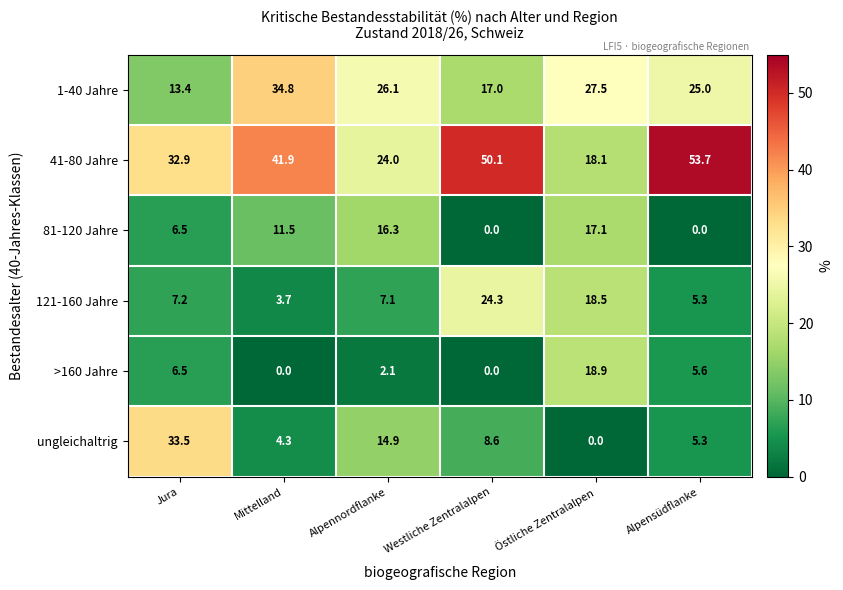

How many categories are shown in the chart?

6